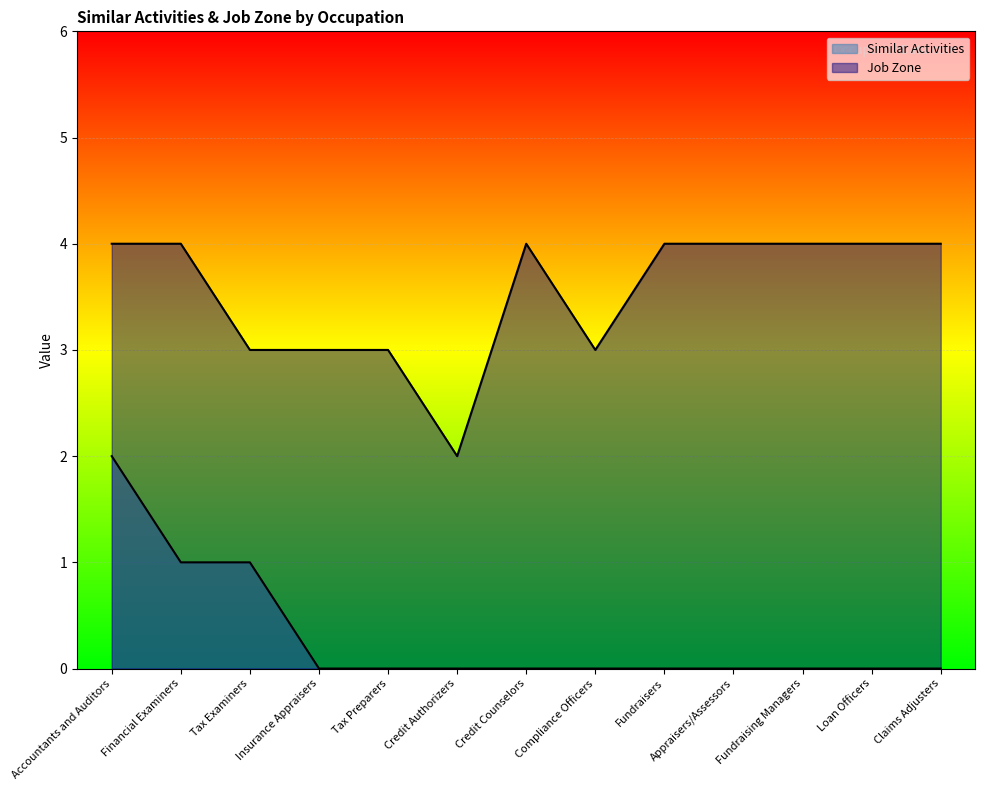

What is the spread (max minus min) of values at Credit Counselors?

4